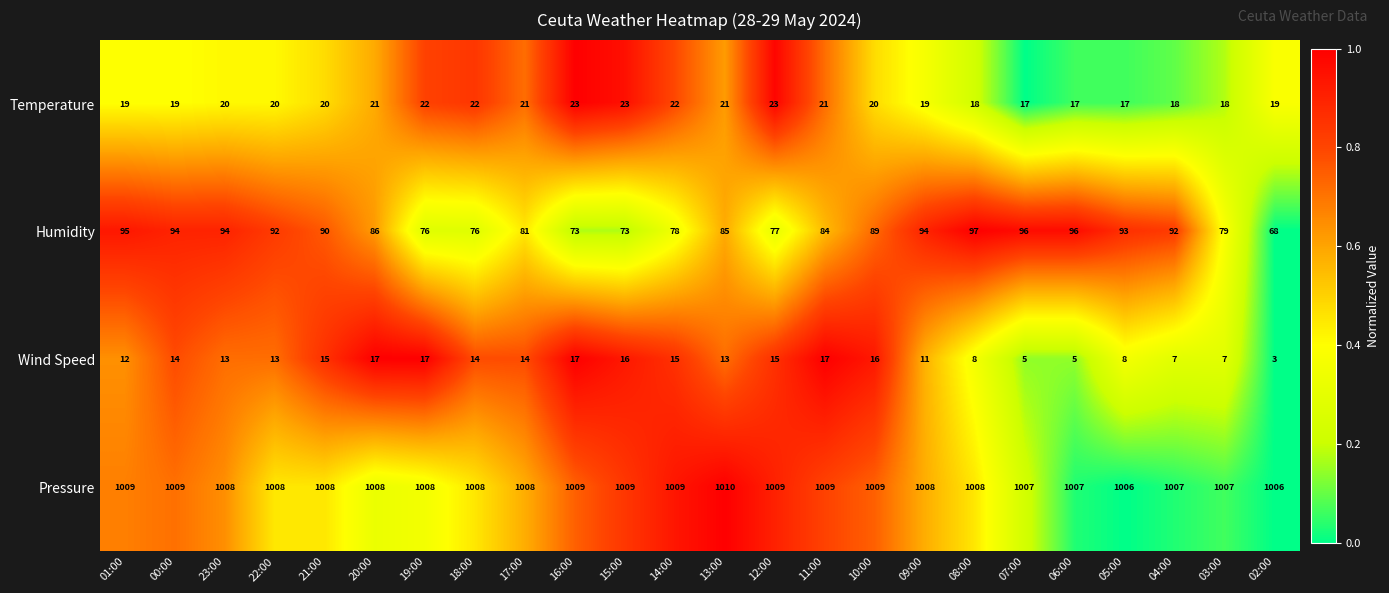

What is the difference between the maximum and minimum values in the Wind Speed series?

14